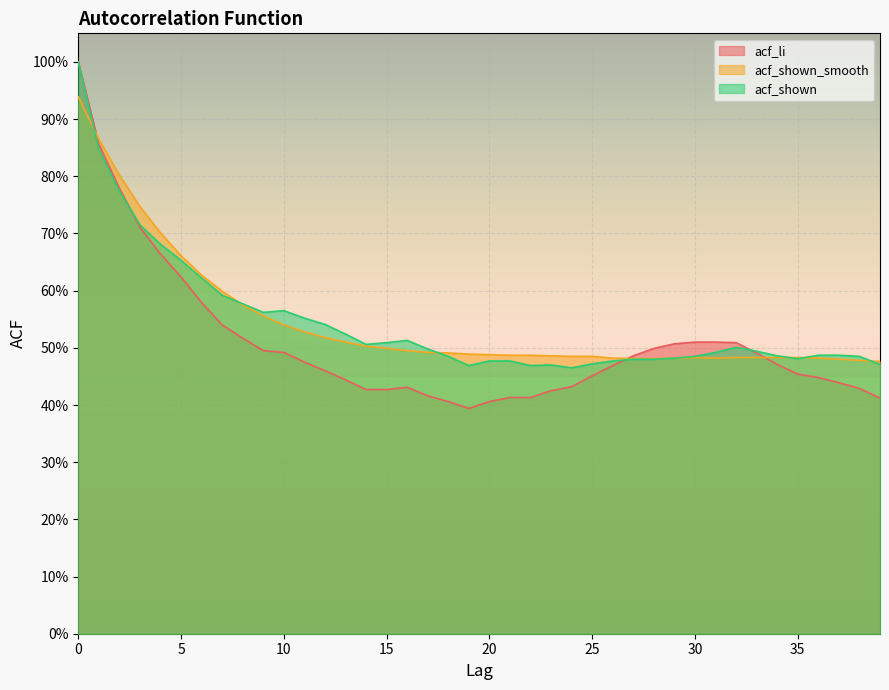

The value of acf_shown_smooth at 6 is 0.4. True or false?

False